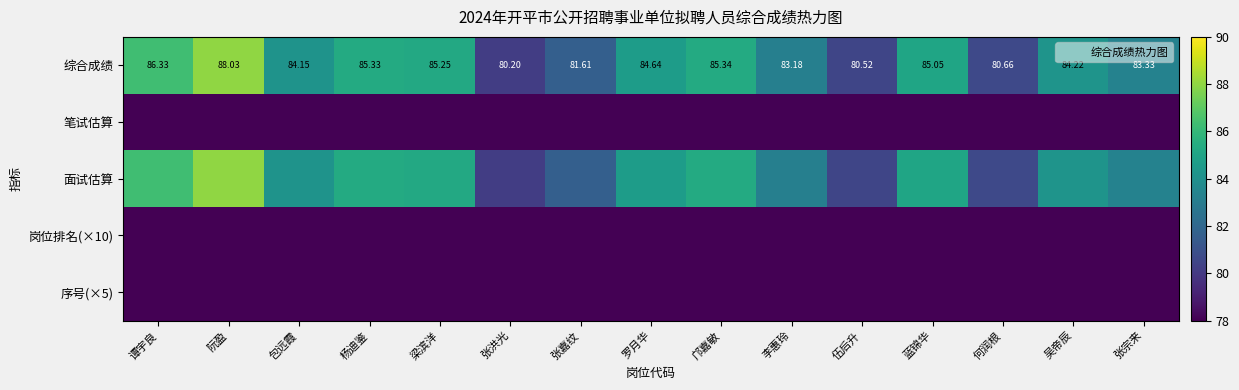

The 综合成绩 series shows 80.2 at 张洪光. True or false?

True